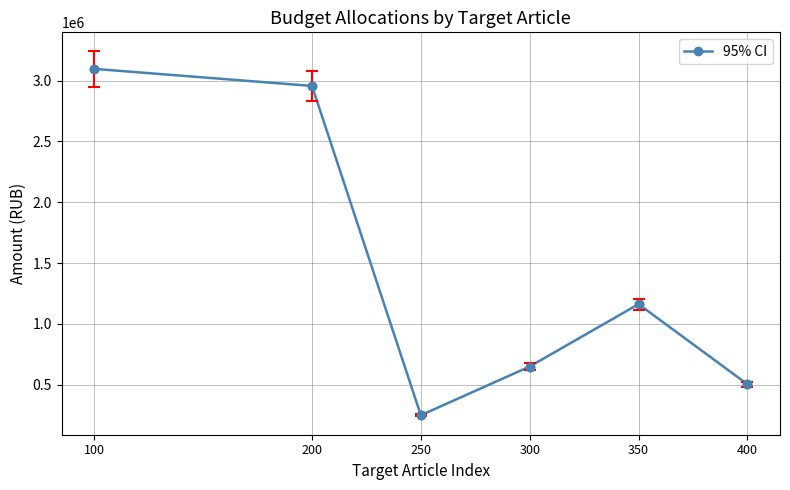

What value does the data have at 300?

650000.0